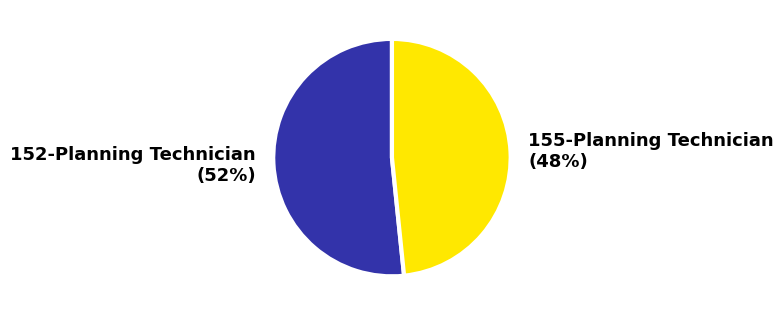

Which category accounts for the majority?

152-Planning Technician